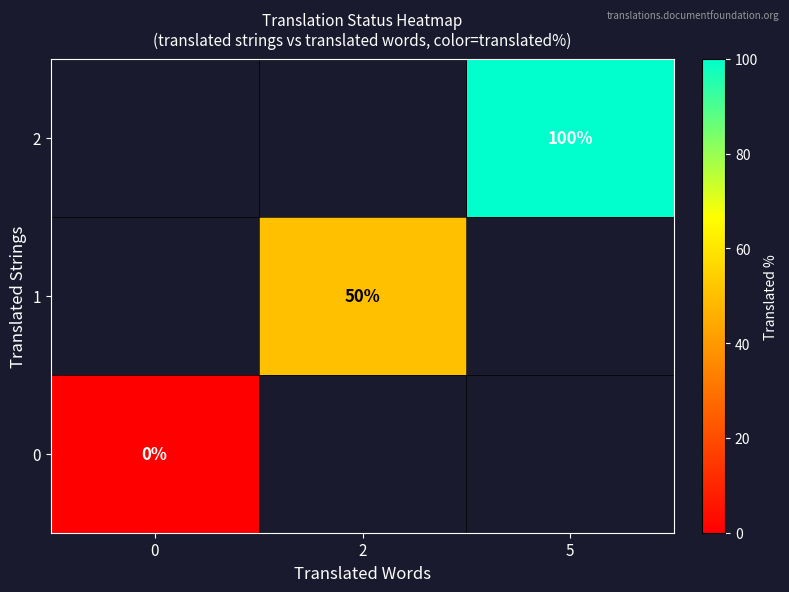

The value of 2 at 5 is 149. True or false?

False